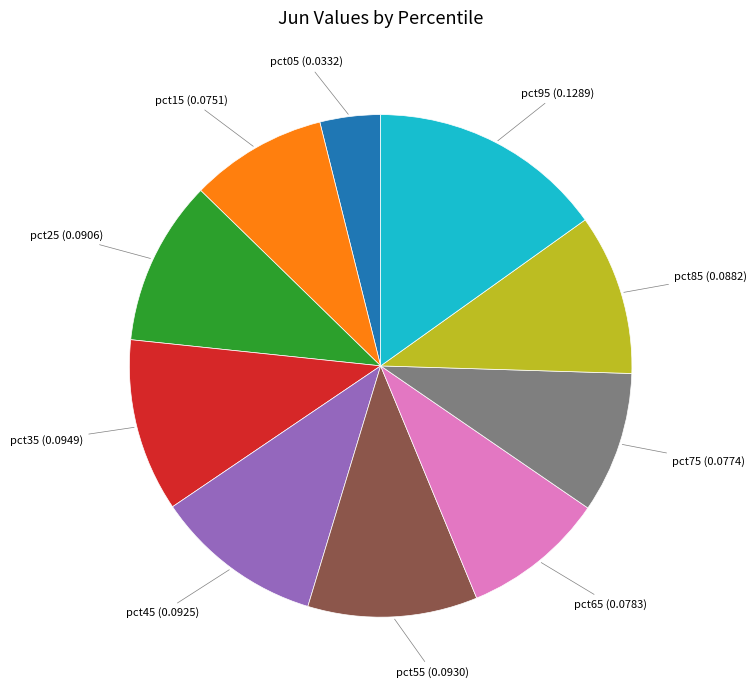

Is it true that pct55 is 1% of the pie?

False